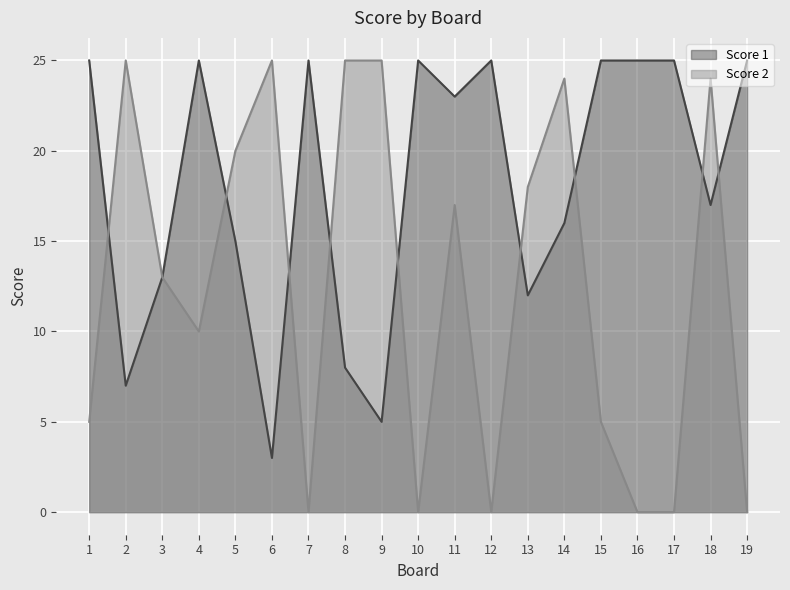

Which category has the highest value across all series?

1